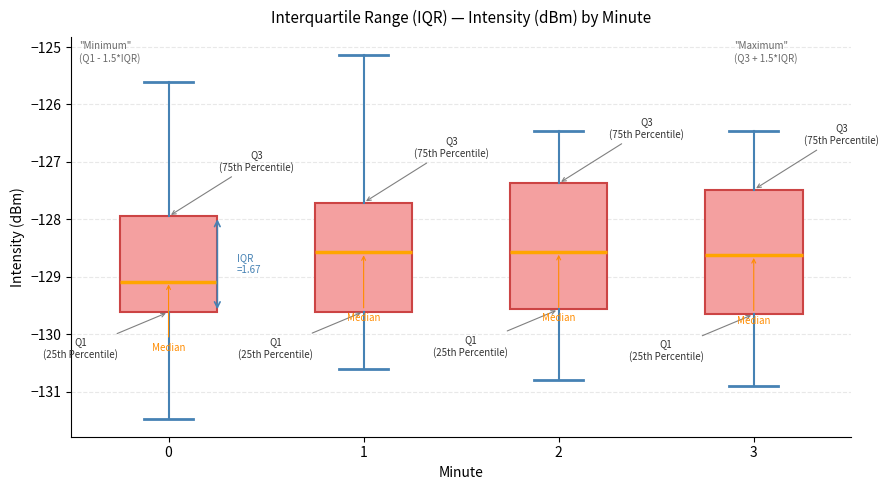

Where is the lower edge of the box at x = 1 on the y-axis? The values are not printed on the chart, so give them approximately, as read against the axis.

-129.6